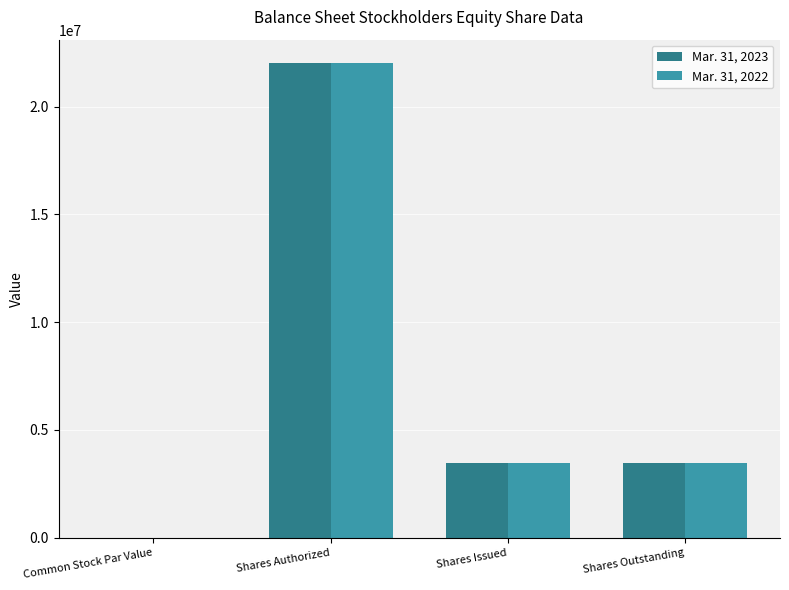

Reading left to right, what are all the values shown in this chart?

Mar. 31, 2023: 0	22000000	3461022	3461022
Mar. 31, 2022: 0	22000000	3461022	3461022